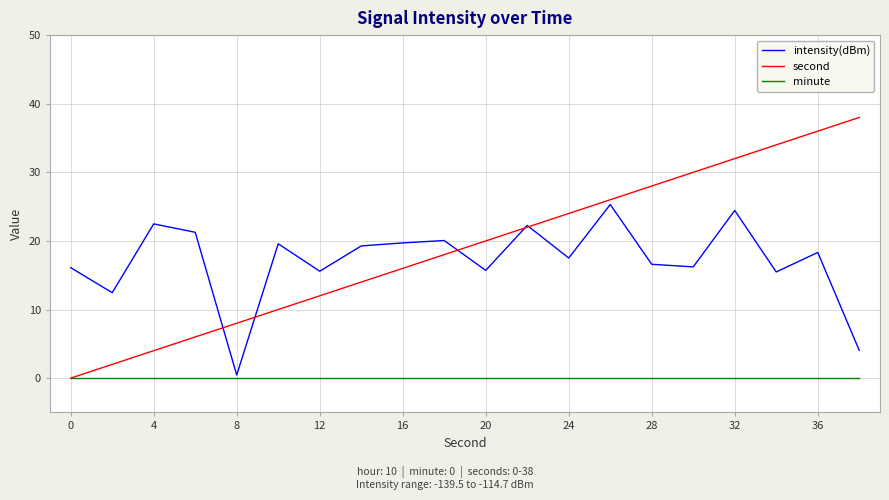

True or false: second has more than 0 interior local peaks.

False